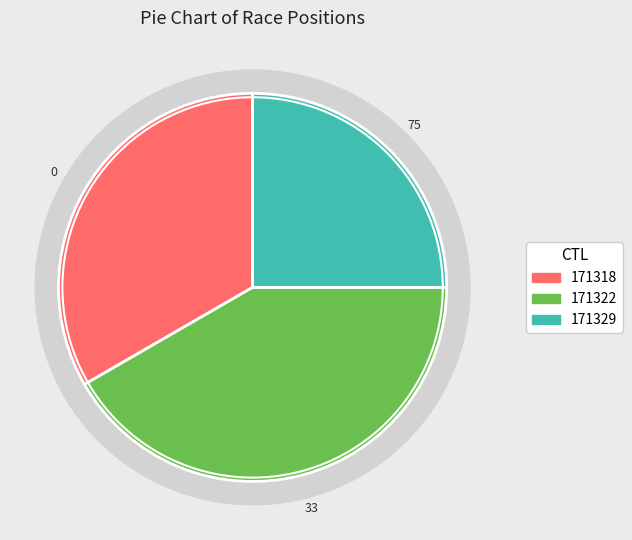

What is the ratio of the value at 171322 to the value at 171318?

1.2